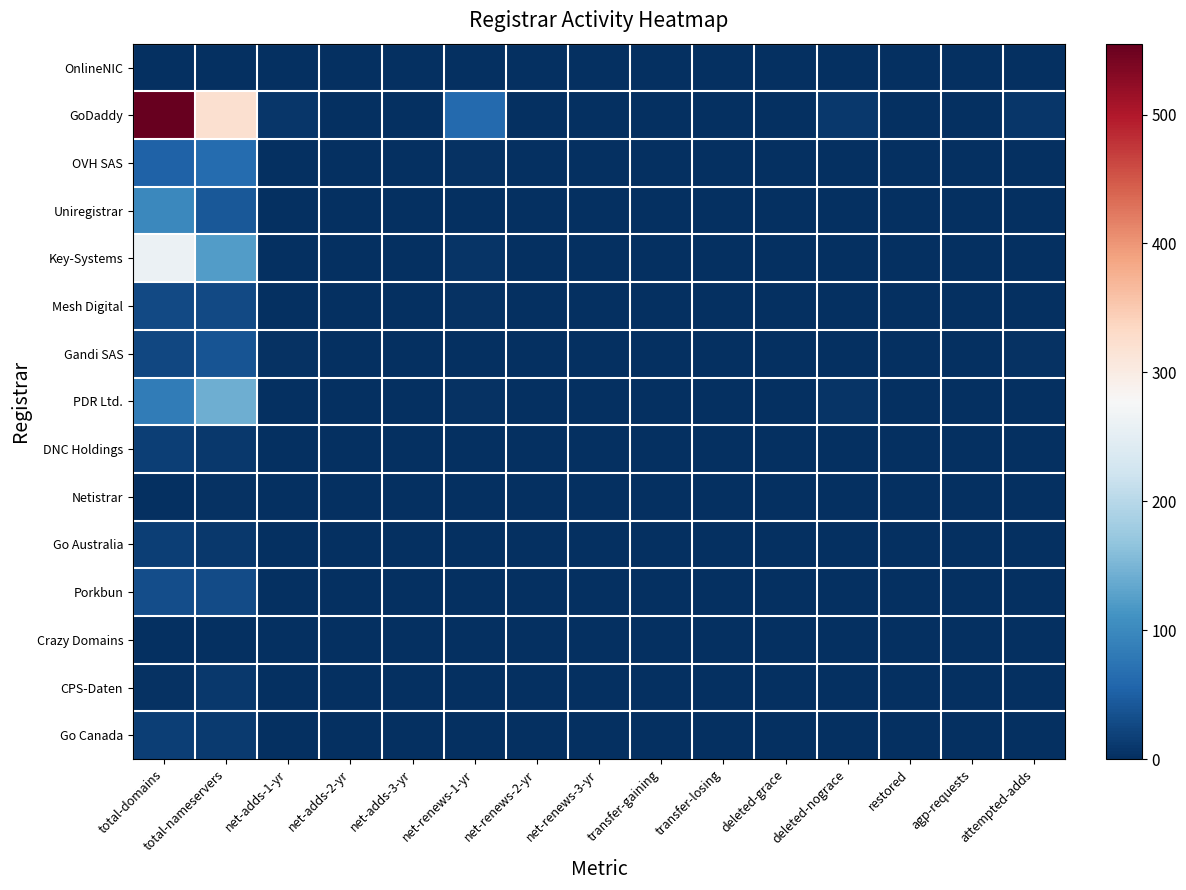

What is the spread (max minus min) of values at attempted-adds?

7